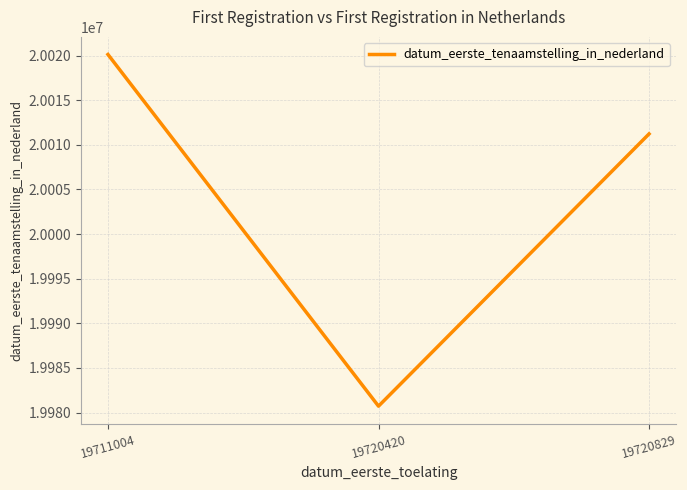

How many lines are shown in the chart?

1